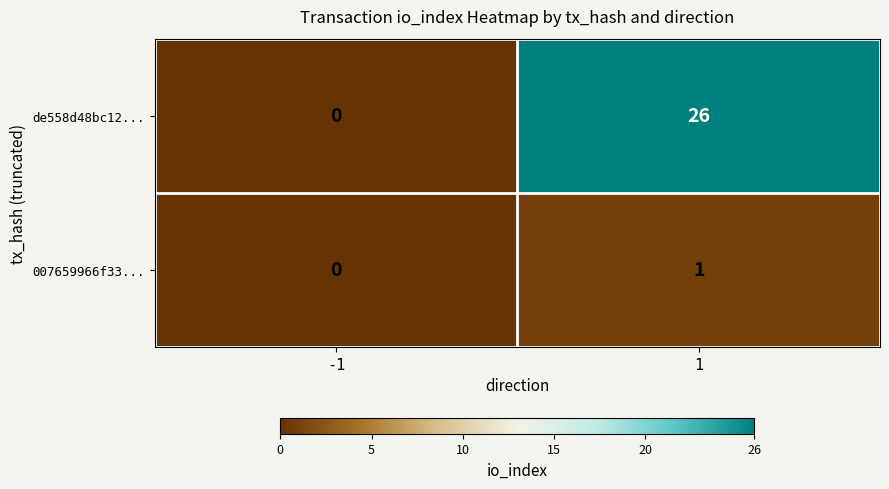

How many data points does each series have?

2